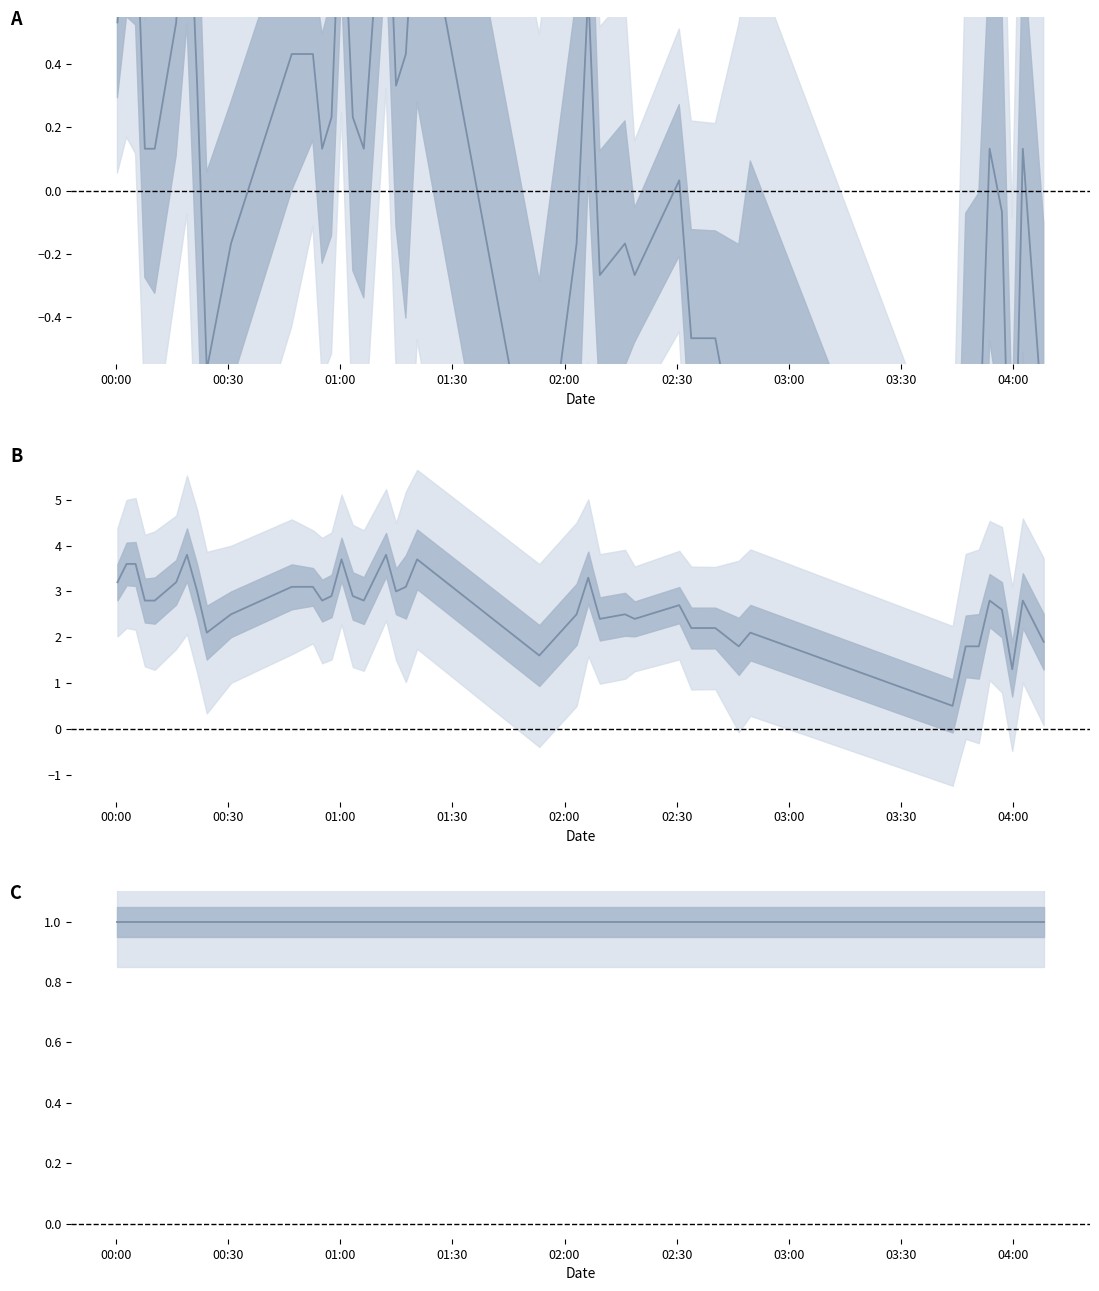

What is the sum of the temperature (centered) values at 00:30 and 01:00?

1.9